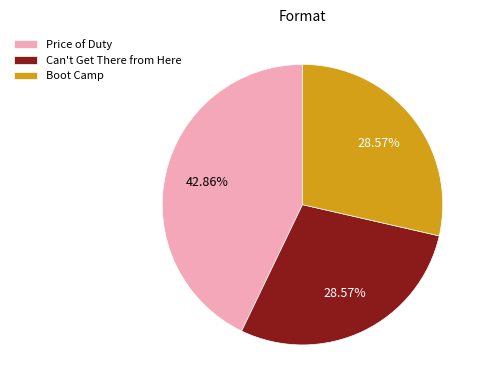

Which category has the biggest portion of the pie?

Price of Duty